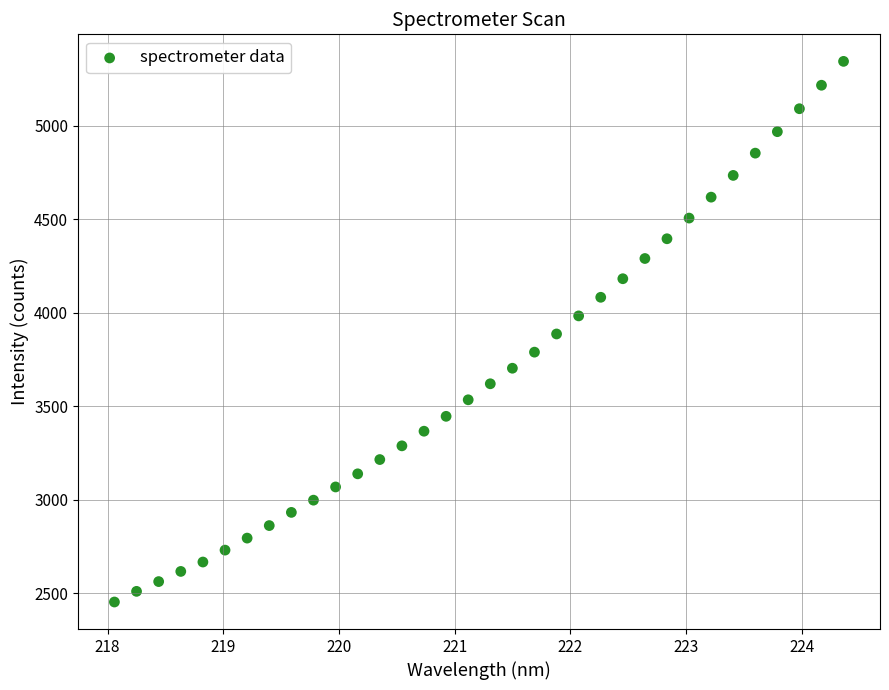

What is the range of X values (max minus min)?

6.3